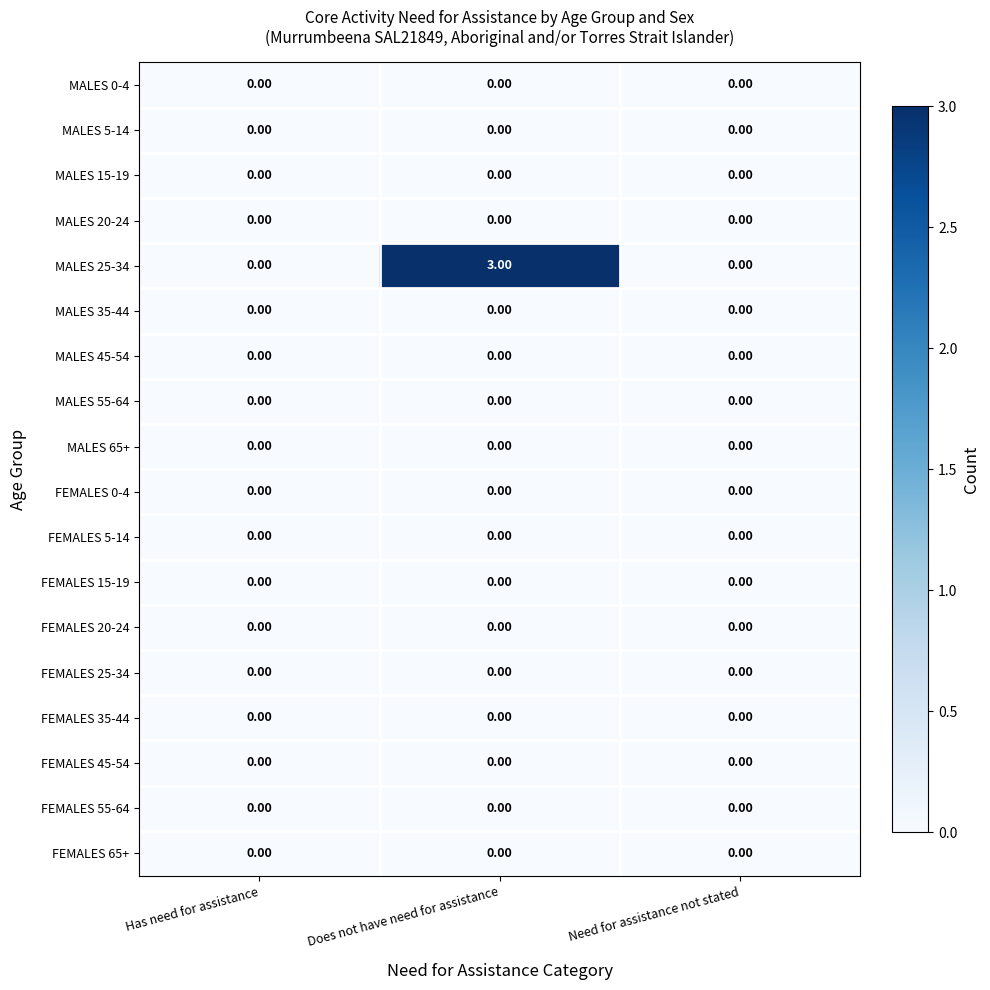

At which category is the sum across all series the highest?

Does not have need for assistance